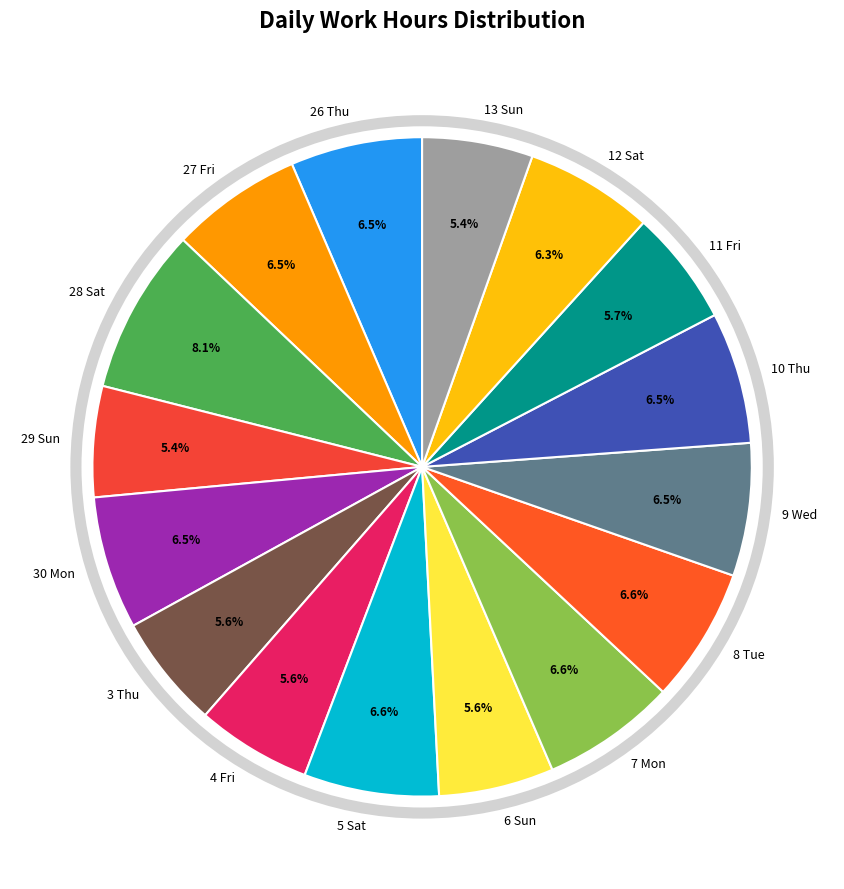

Is 7 Mon the majority of the pie?

No